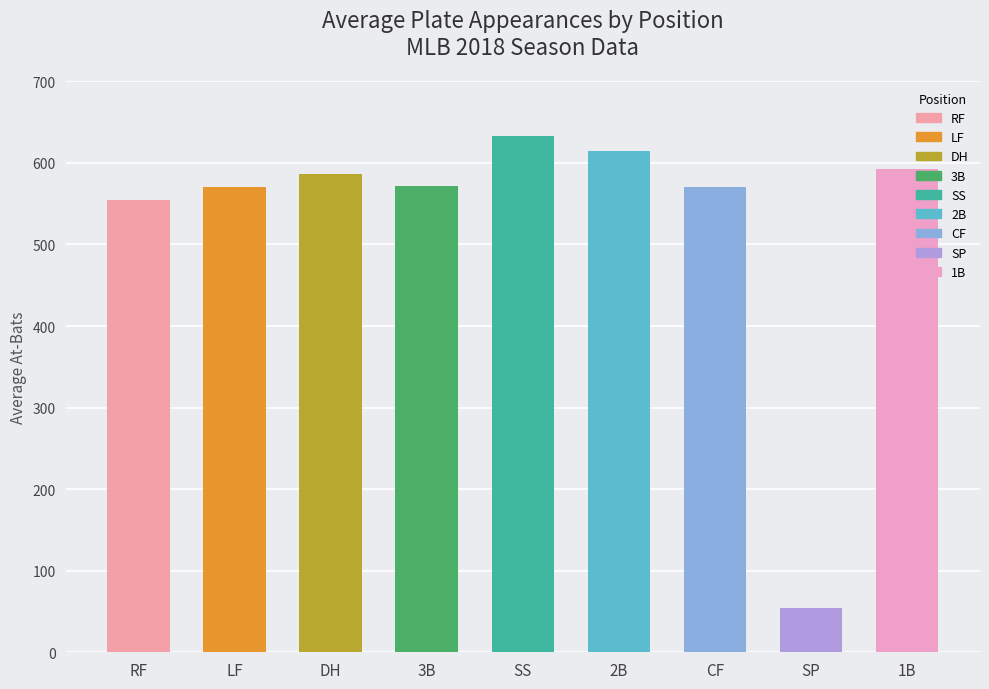

Which has a higher value, SP or DH?

DH